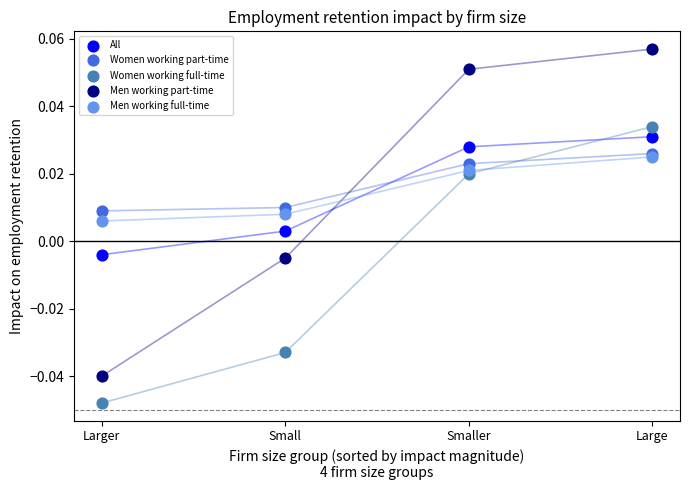

Which series reaches the maximum Y coordinate?

Men working part-time